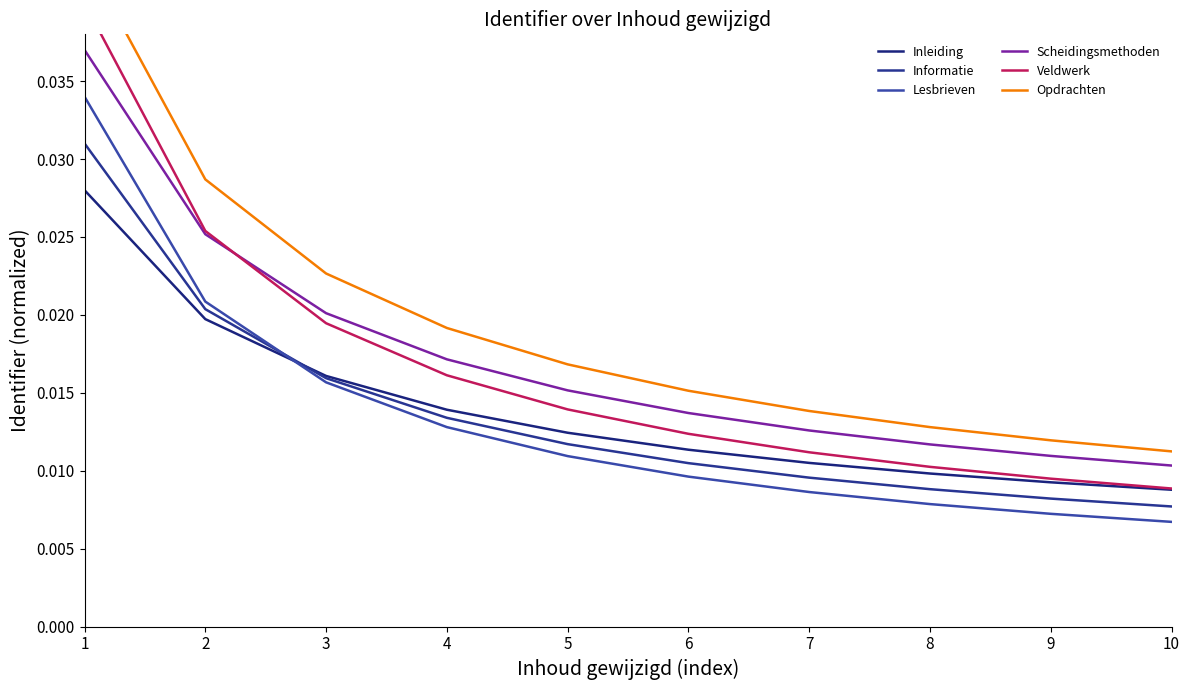

Is it true that Scheidingsmethoden equals 0.0 at 7?

True